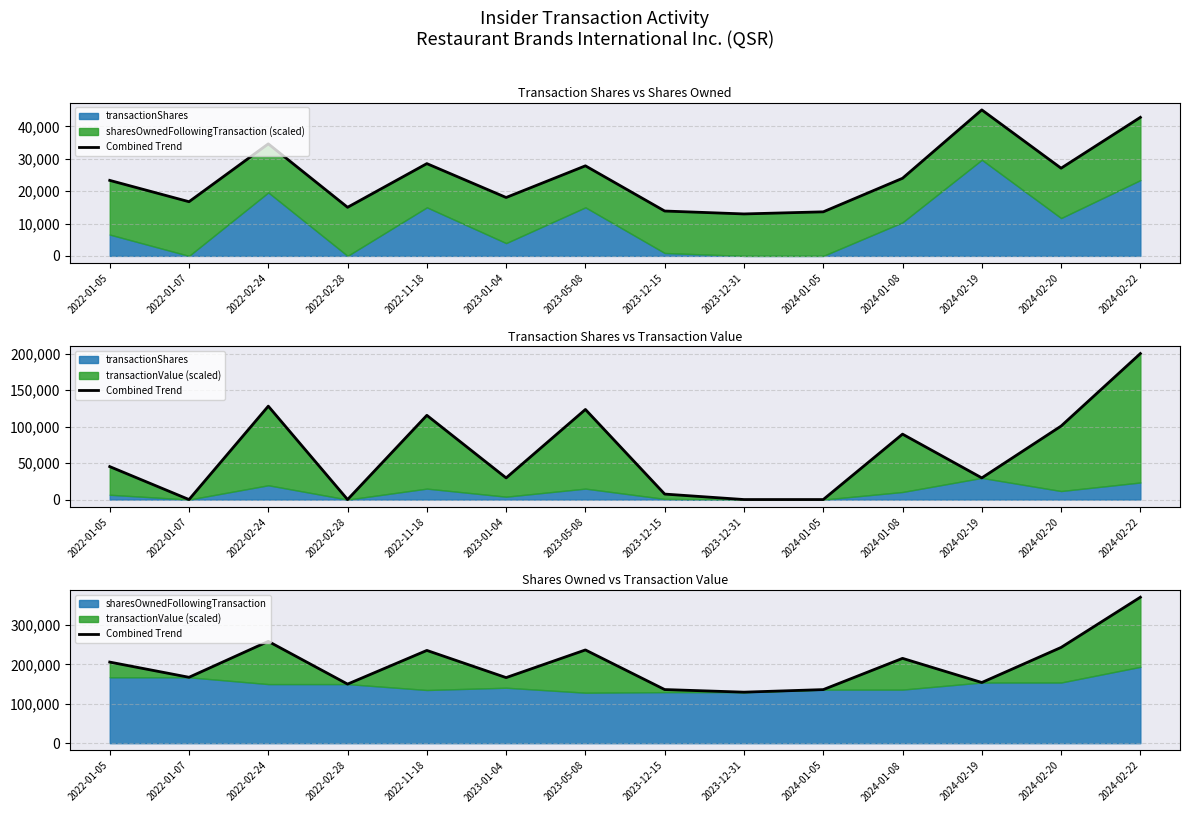

At which label does the data first exceed 206043?

2022-01-05